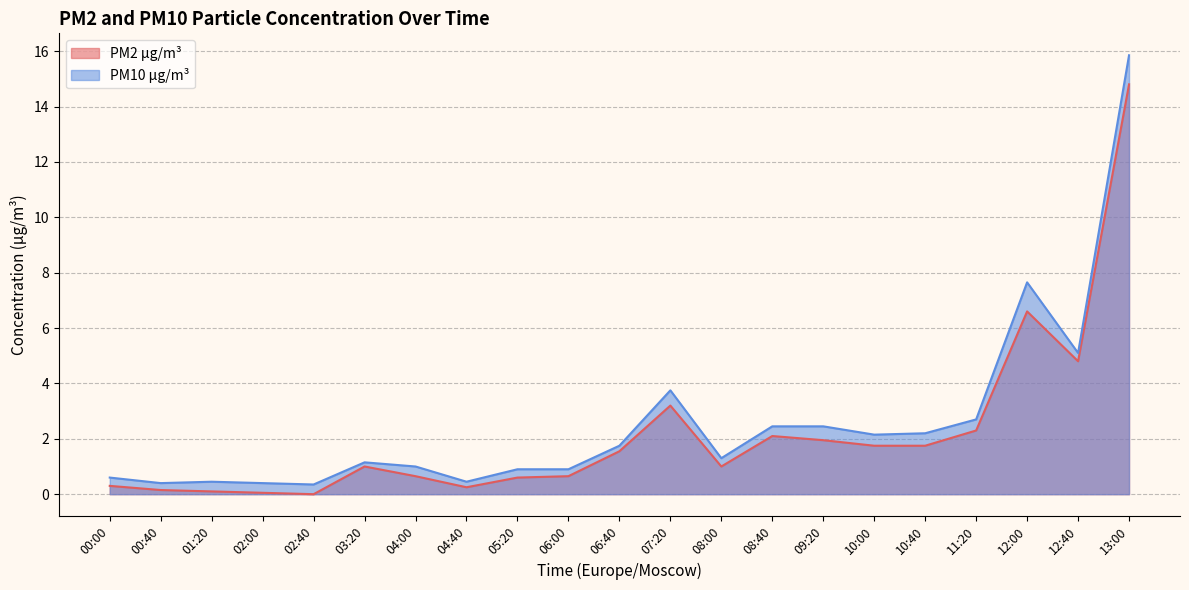

What is the label of the 6th point from the left?

03:20